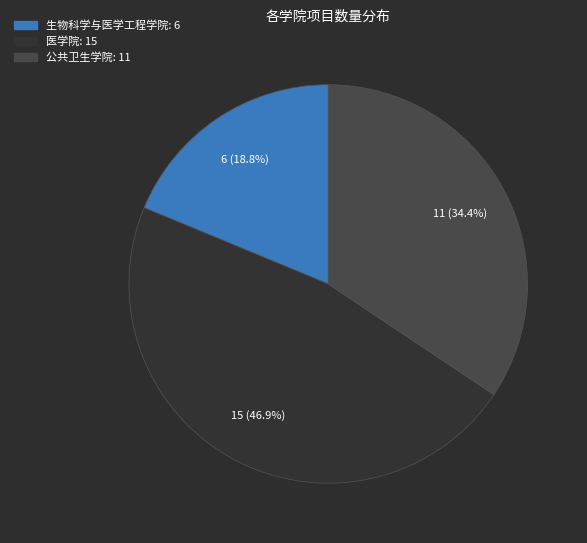

Combined, do 生物科学与医学工程学院 and 医学院 account for over 50%?

Yes